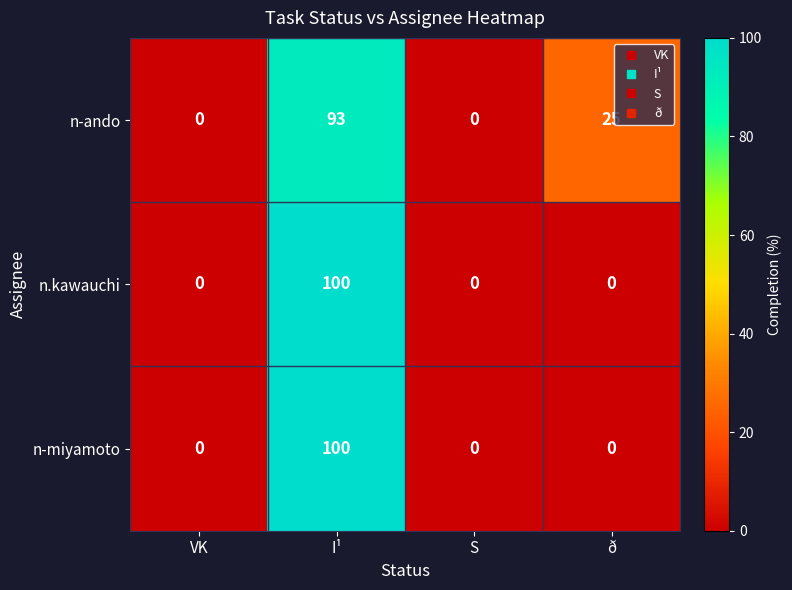

The value of n-miyamoto at I¹ is 100. True or false?

True